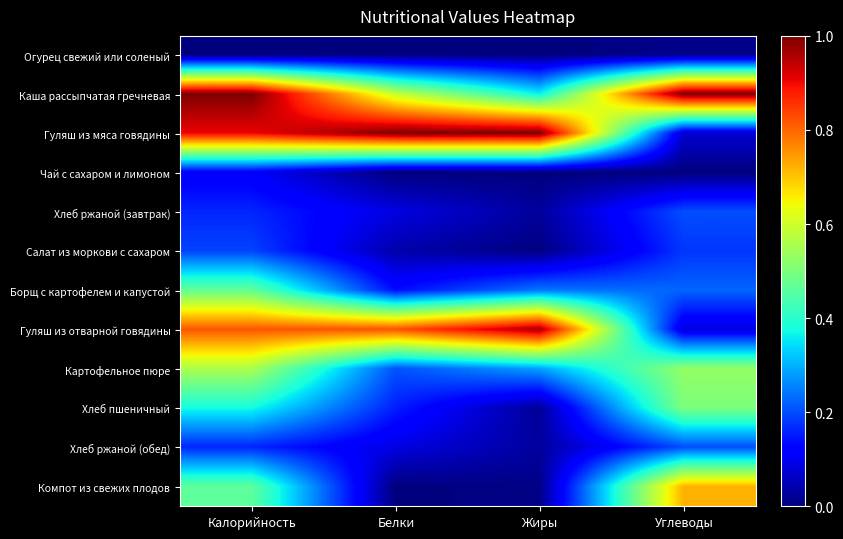

What is the greatest value displayed?

1.0